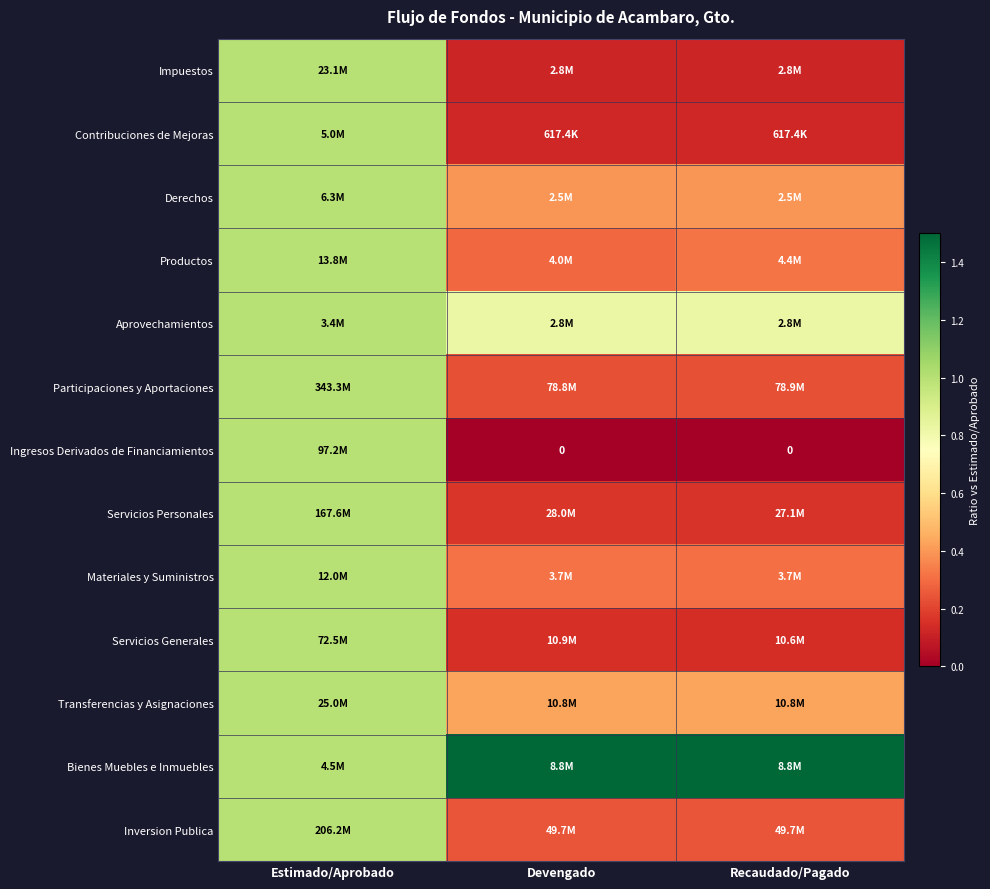

What is the sum of the Transferencias y Asignaciones values at Estimado/Aprobado and Devengado?

1.4